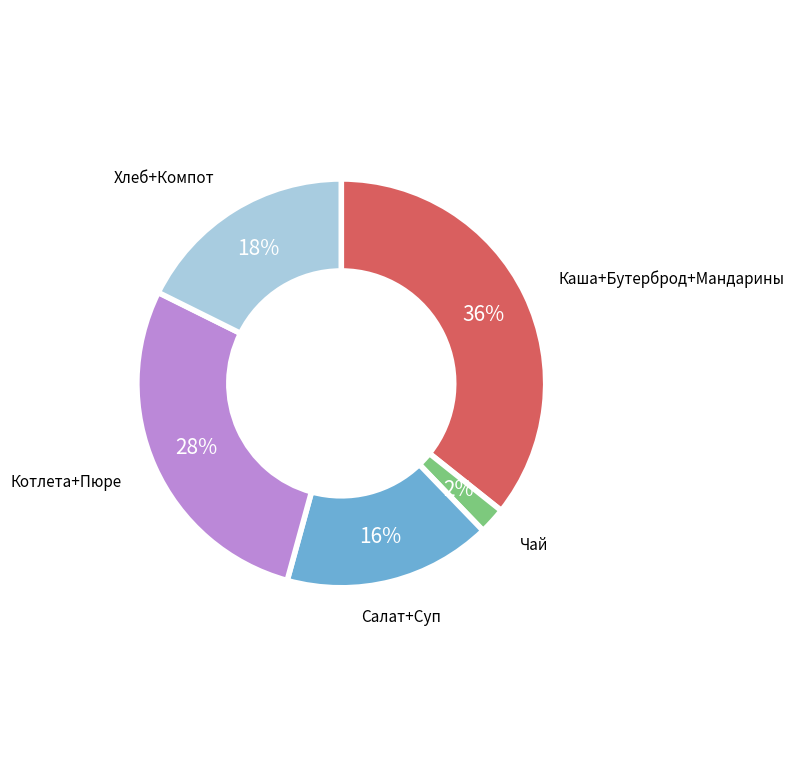

Is there any slice that represents more than half of the pie?

No